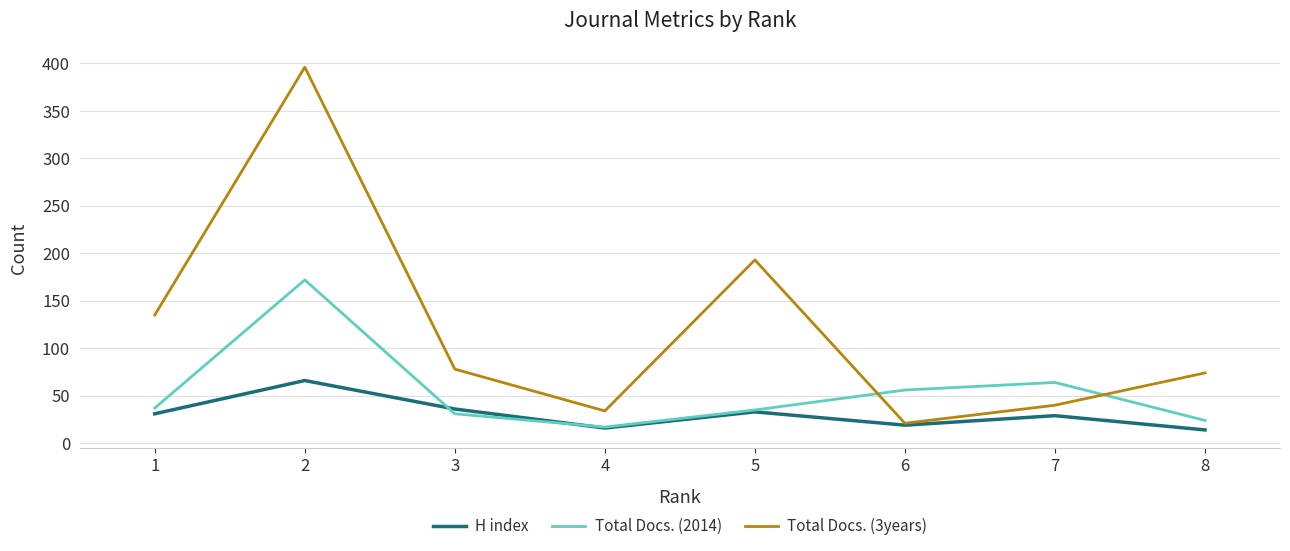

List the labels in order of Total Docs. (3years) value, smallest first.

6, 4, 7, 8, 3, 1, 5, 2